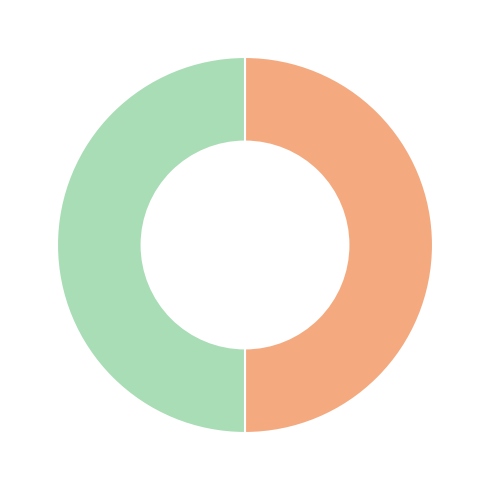

Rank the categories by value from lowest to highest.

Ticket (index 0), Regular (index 5)